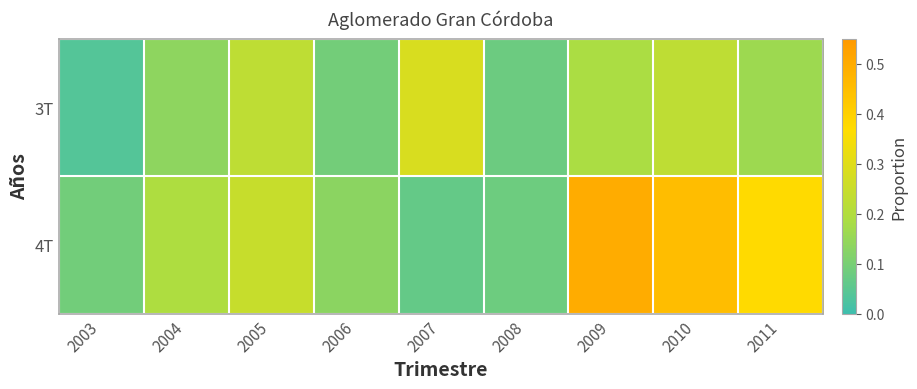

At which category does the chart reach its peak across all series?

2009